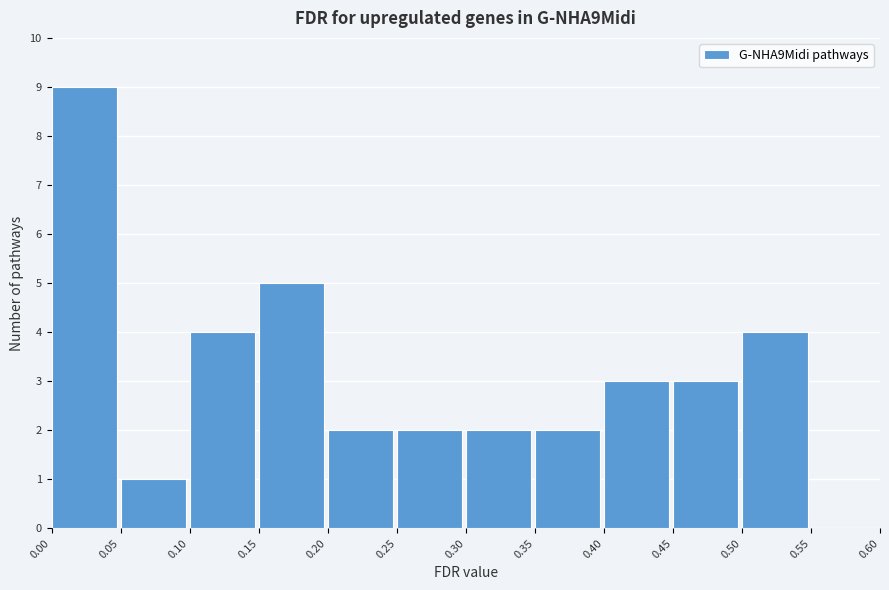

Reading left to right, transcribe this chart: for each bar, give the range it covers on the x-axis and its height. The values are not printed on the chart, so give them approximately, as read against the axis.

0.00 to 0.05: 9
0.05 to 0.10: 1
0.10 to 0.15: 4
0.15 to 0.20: 5
0.20 to 0.25: 2
0.25 to 0.30: 2
0.30 to 0.35: 2
0.35 to 0.40: 2
0.40 to 0.45: 3
0.45 to 0.50: 3
0.50 to 0.55: 4
0.55 to 0.60: 0